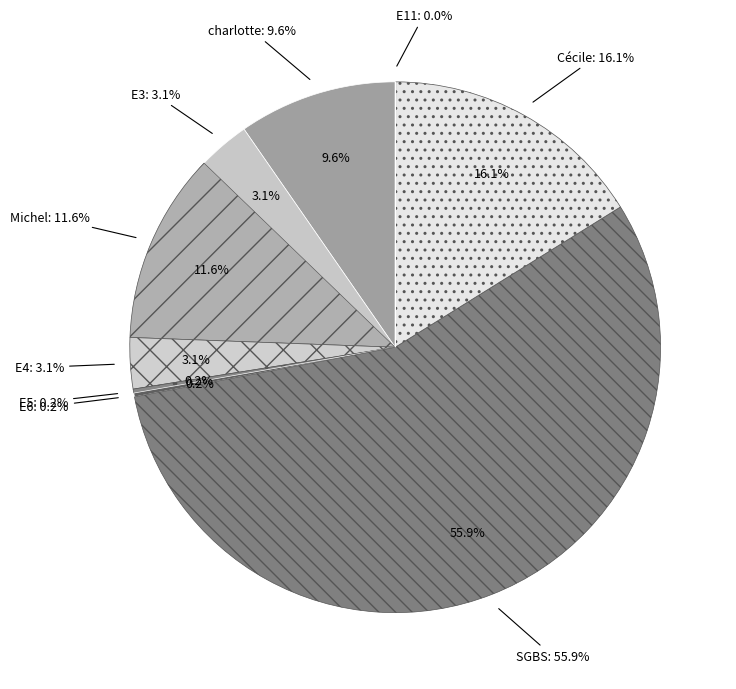

Which slice is the largest?

SGBS